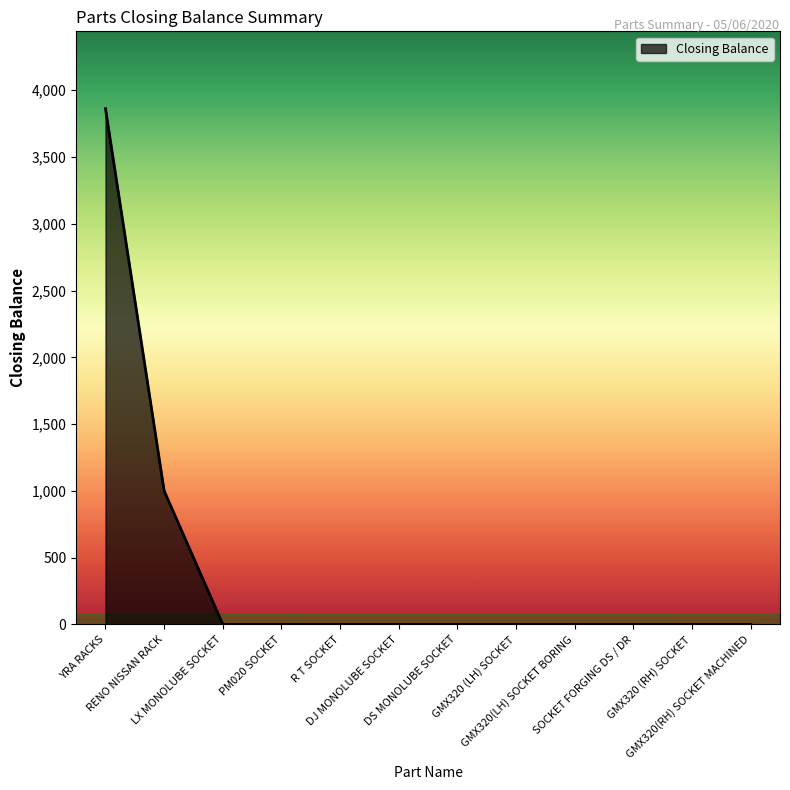

What is the difference between the maximum and minimum values?

3862